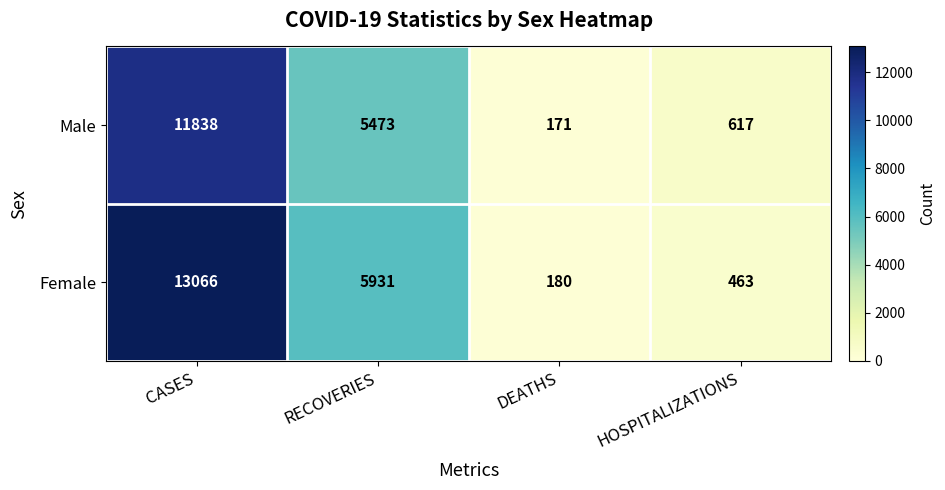

What is the sum of all Male values?

18099